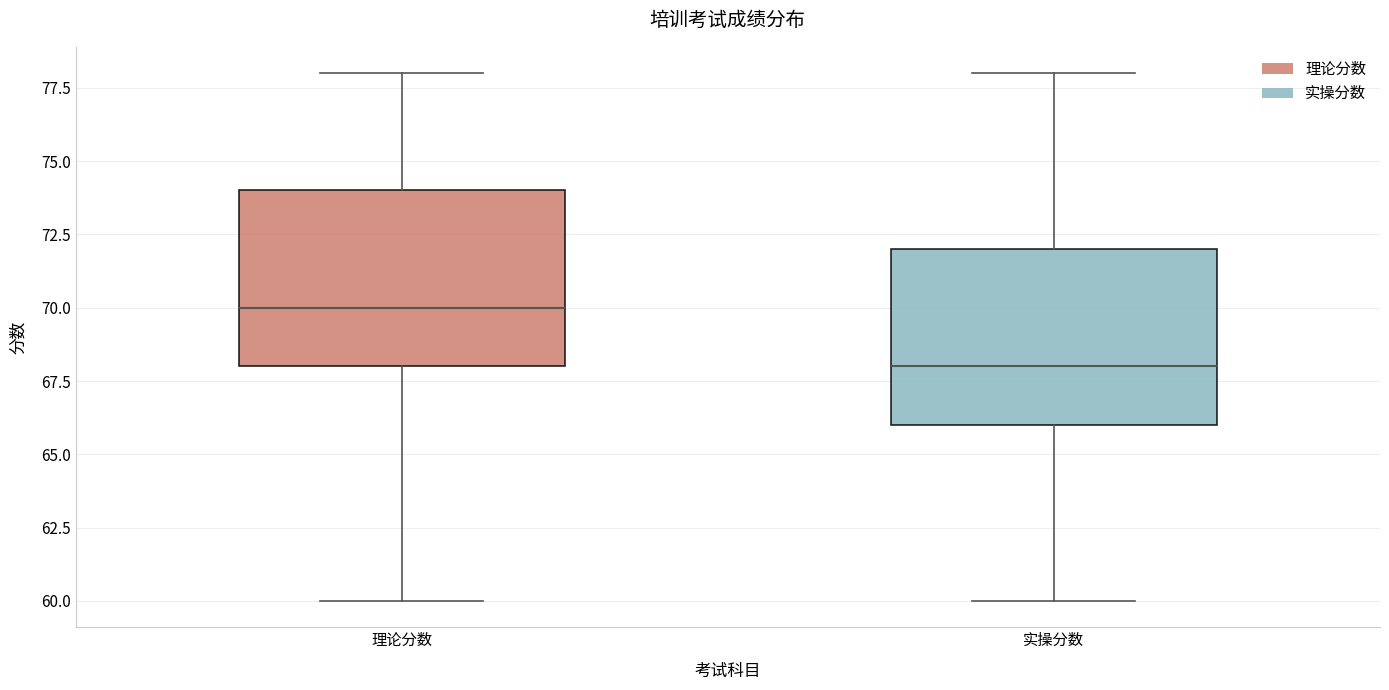

Reading left to right, transcribe this box plot: for each box, give where its median line is, the range the box spans, and where its two whiskers end, as read against the y-axis. The values are not printed on the chart, so give them approximately, as read against the axis.

理论分数: median 70, box 68 to 74, whiskers 60 to 78
实操分数: median 68, box 66 to 72, whiskers 60 to 78